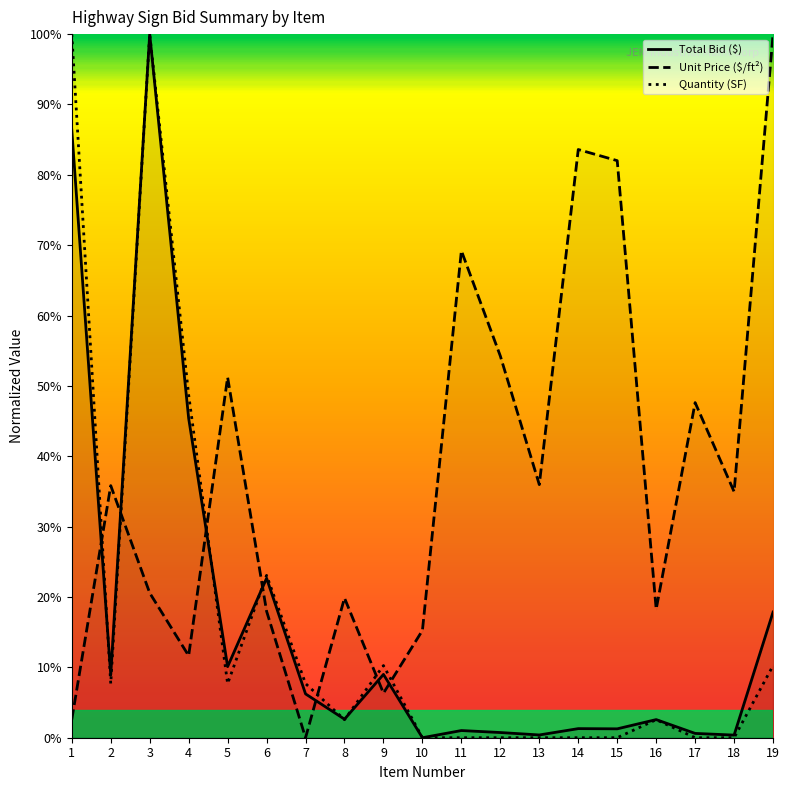

At which category does the chart reach its peak across all series?

3